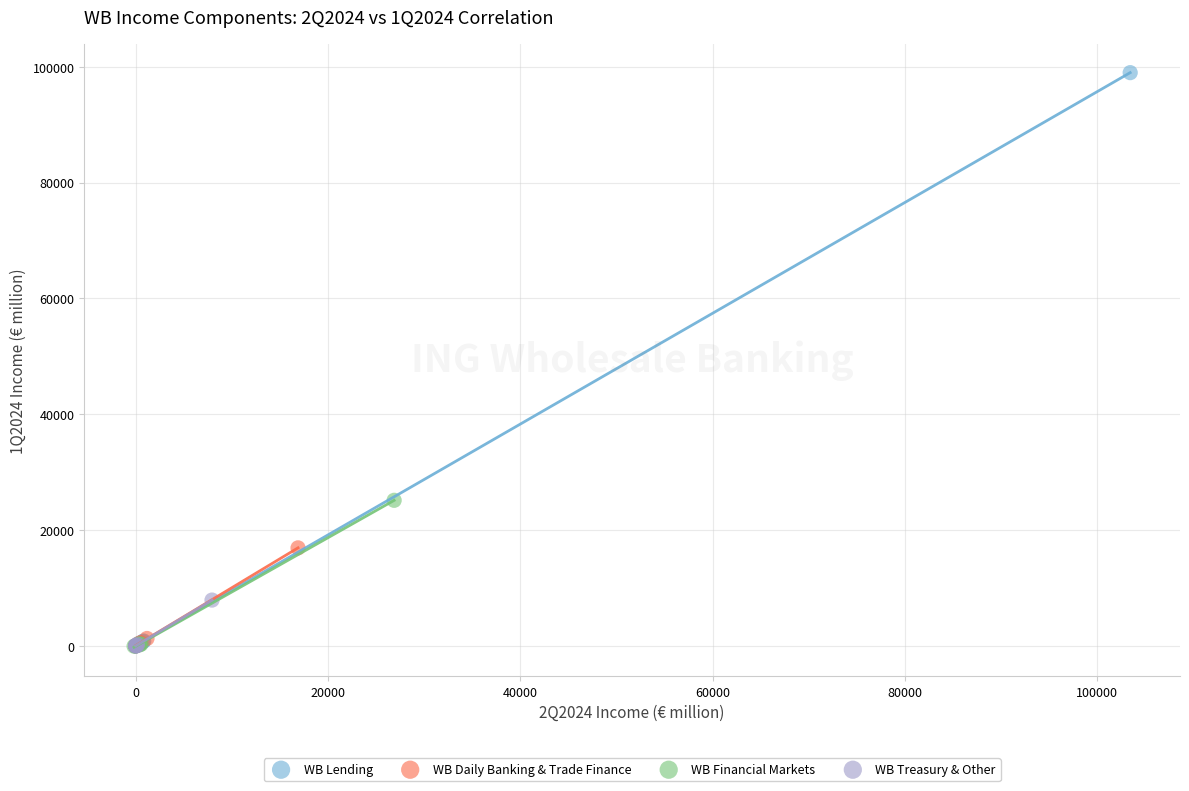

Which series has the widest spread of Y values?

WB Lending